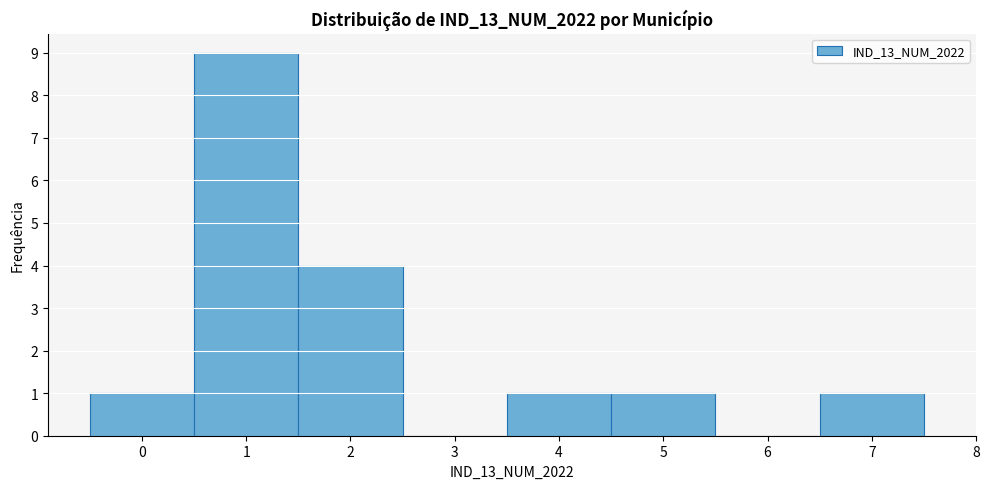

What is the height of the bar covering 3.5 to 4.5 on the x-axis? The values are not printed on the chart, so give them approximately, as read against the axis.

1